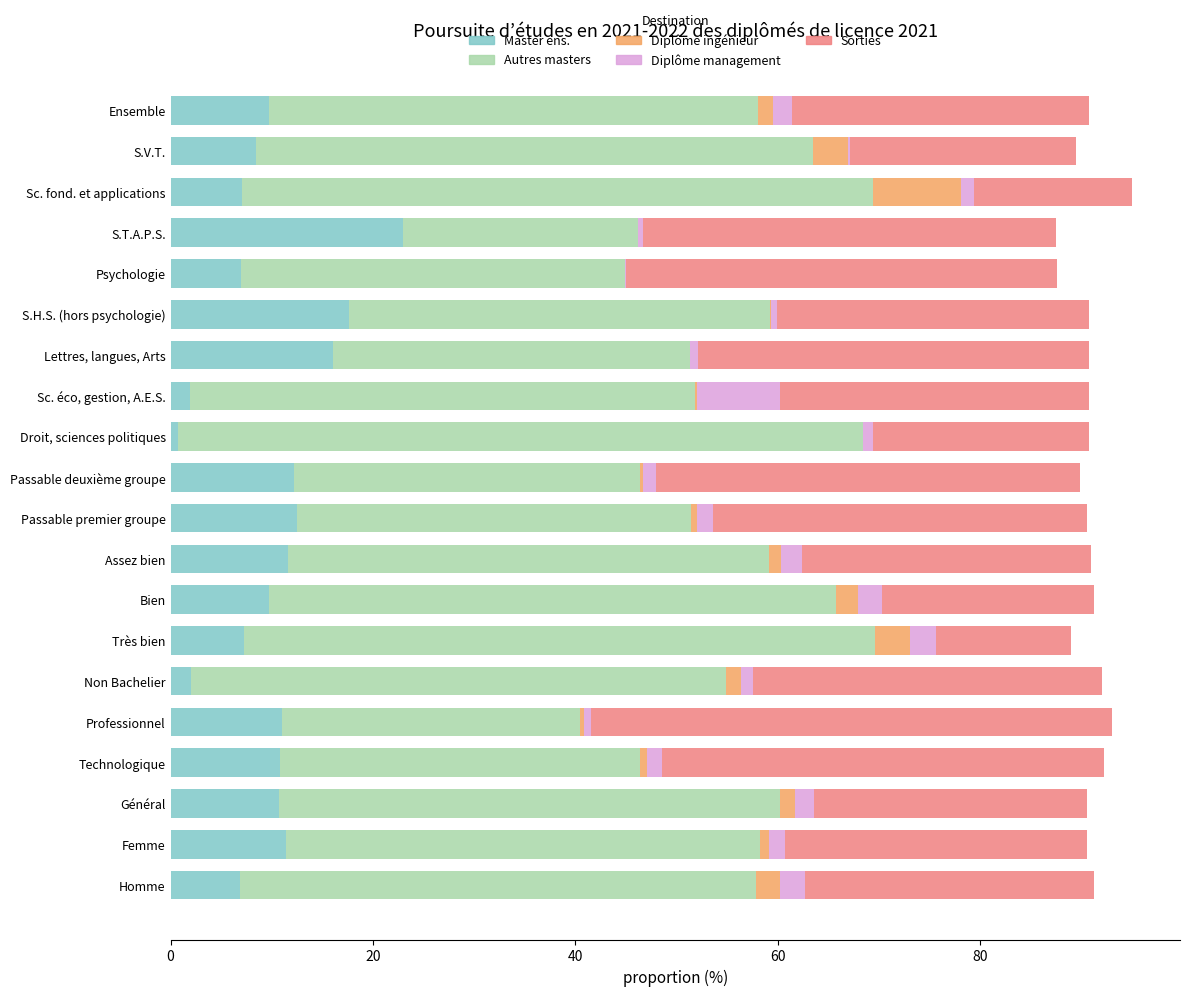

What is the total value across all series at Bien?

91.3